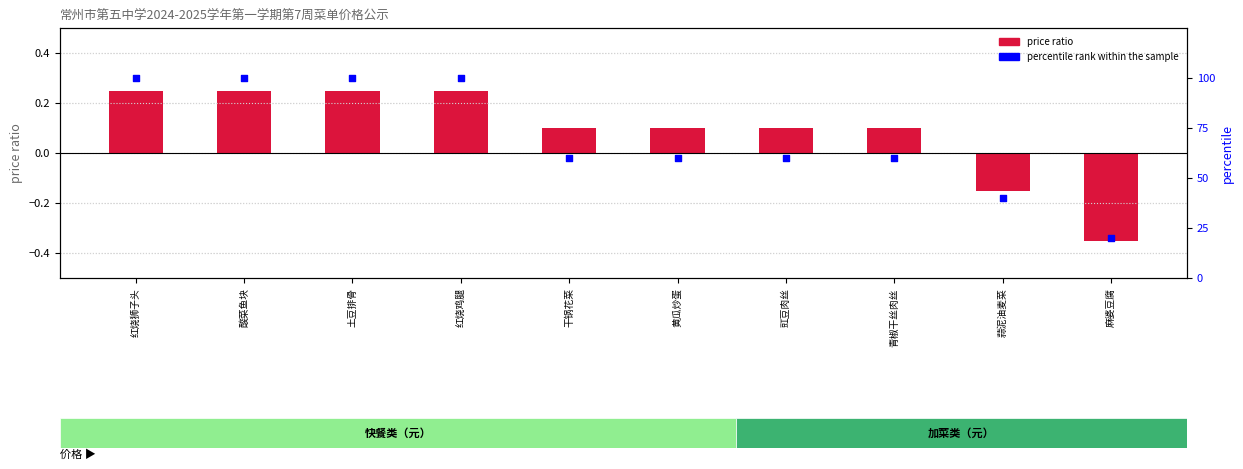

Which series has the largest Y range (max minus min)?

percentile rank within the sample